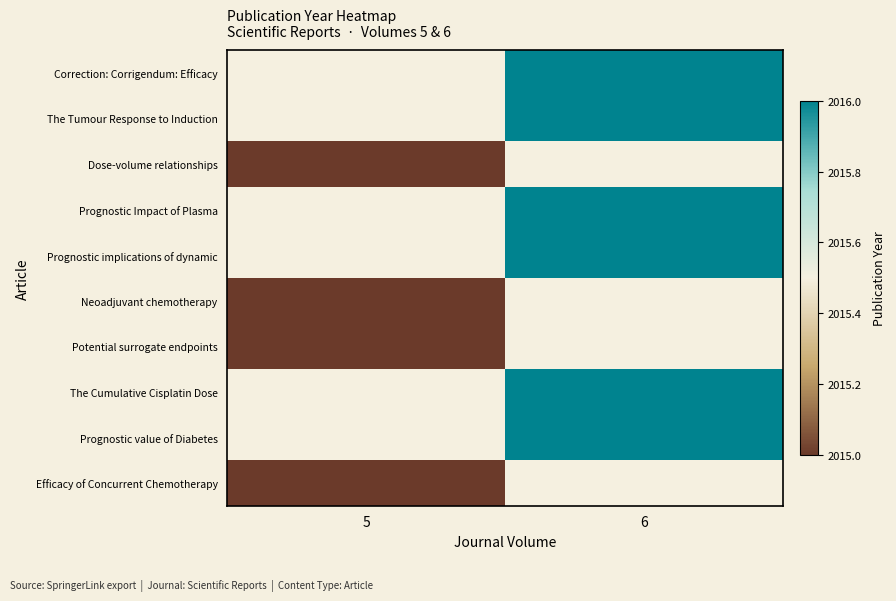

Is the value of Prognostic implications of dynamic at 5 greater than the value of Efficacy of Concurrent Chemotherapy at 6?

No